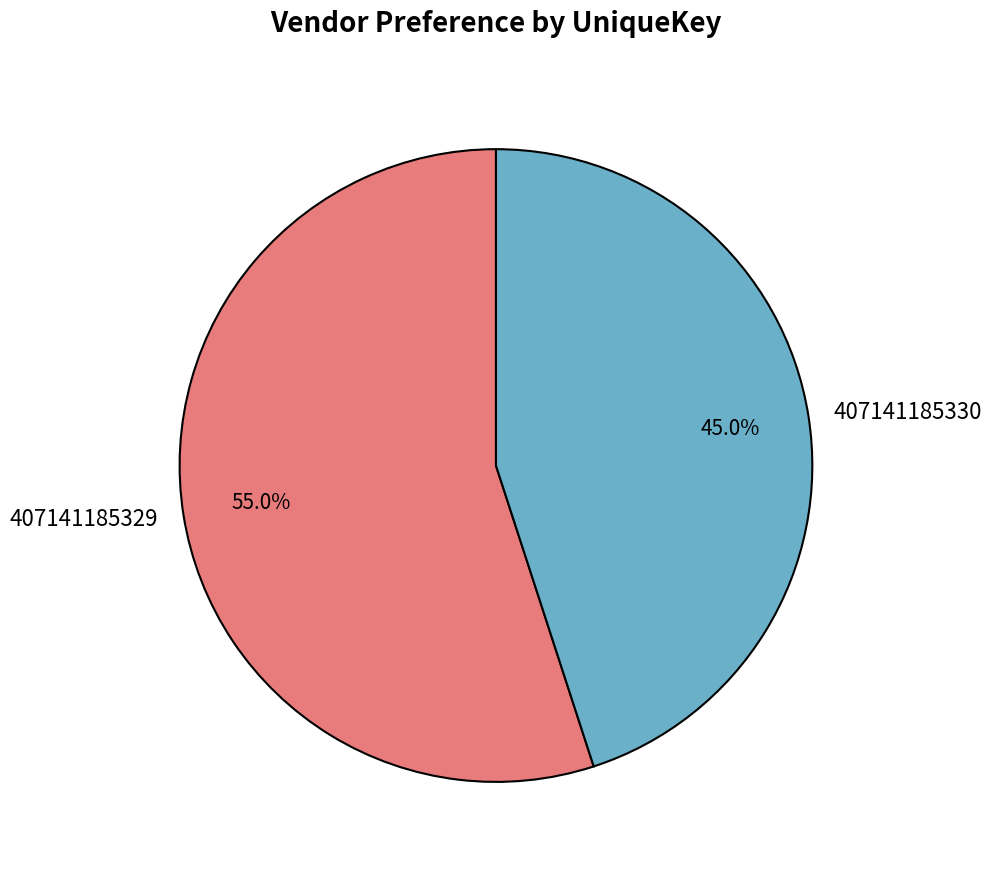

Is it true that 407141185329 is 55% of the pie?

True